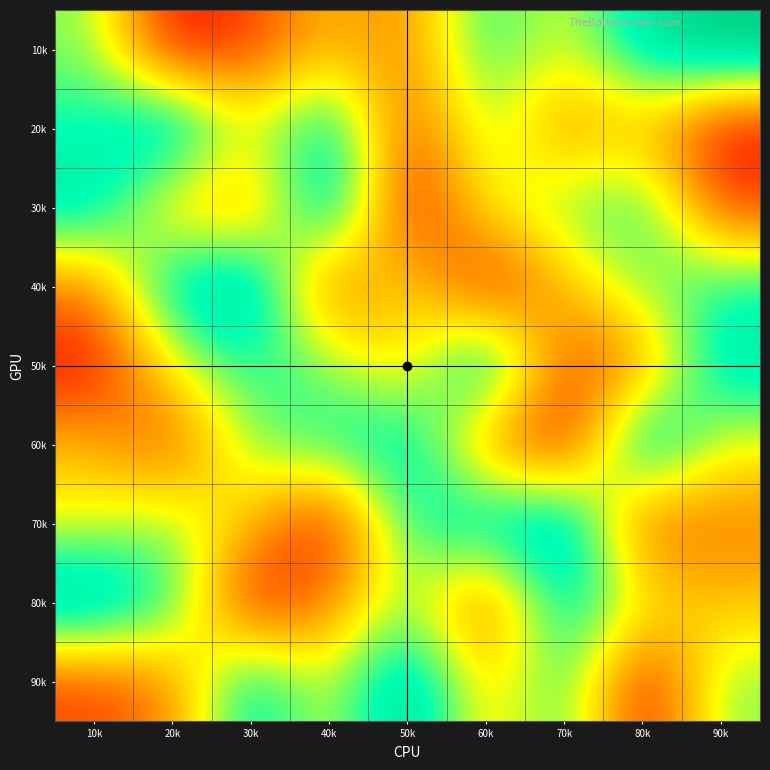

At how many categories does at least one series exceed 3?

9